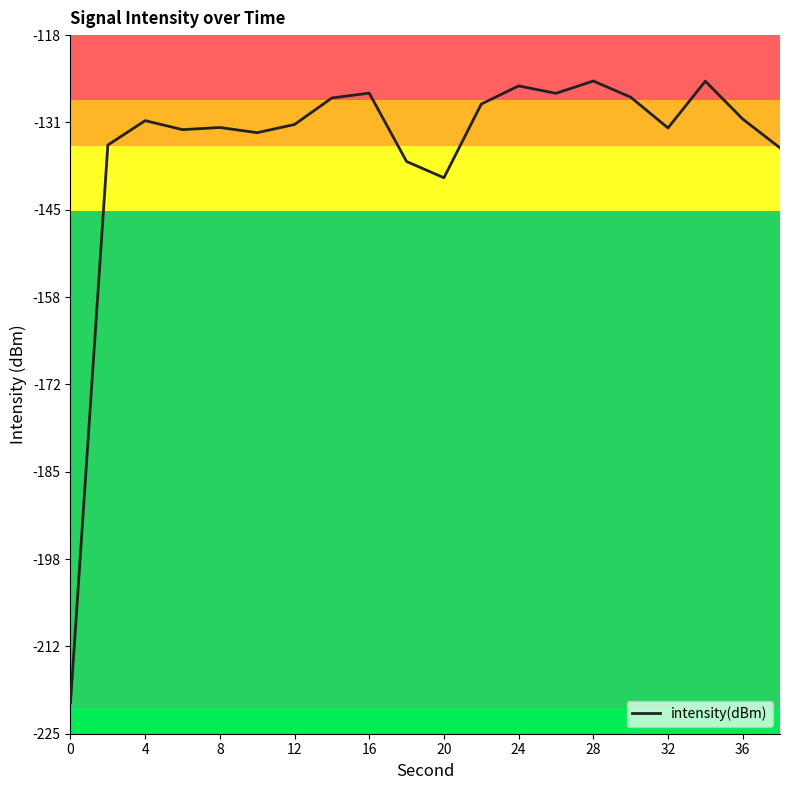

What is the greatest value displayed?

-125.0